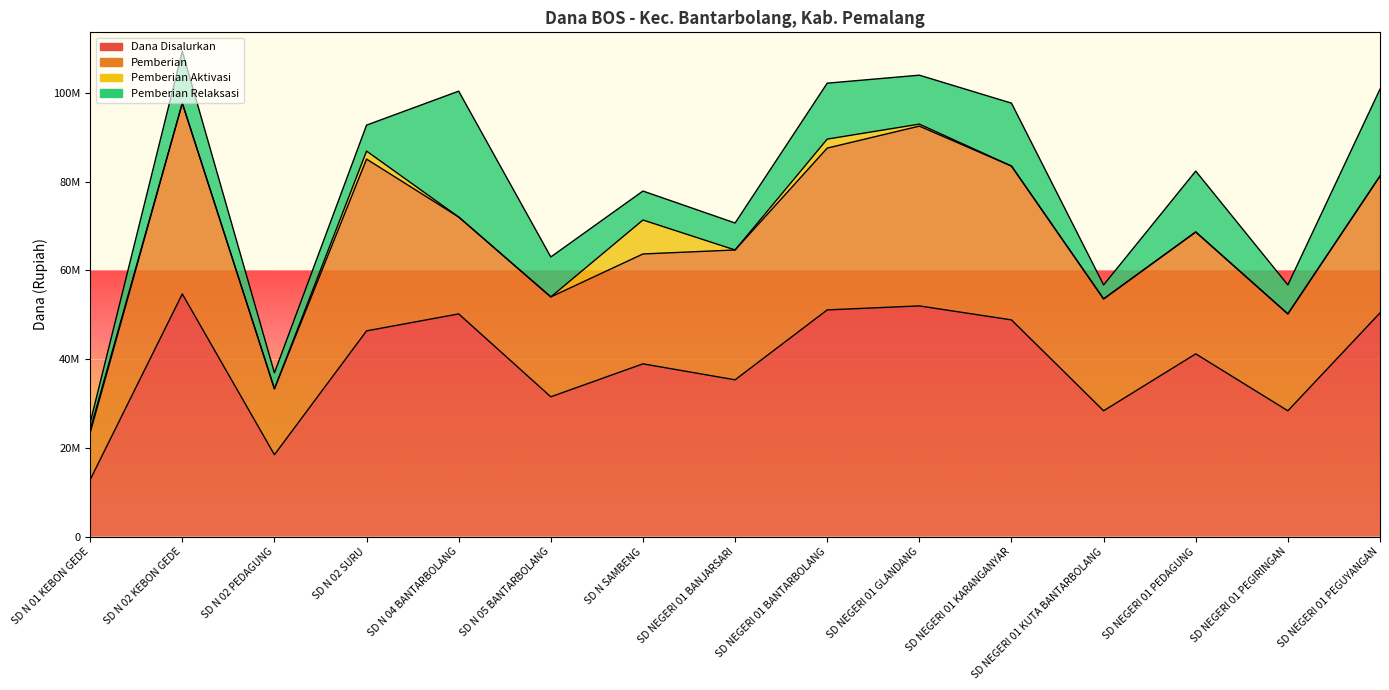

Between SD N 02 SURU and SD NEGERI 01 BANTARBOLANG, which series saw the biggest shift?

Pemberian Relaksasi